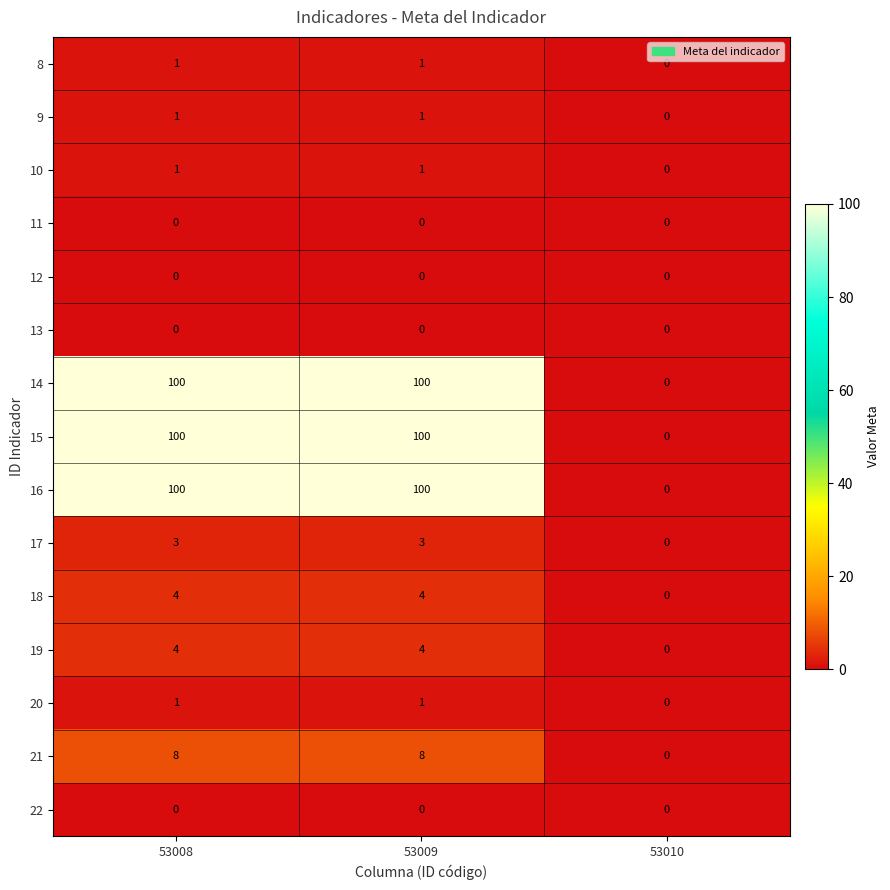

The value of 13 at 53010 is 0. True or false?

True